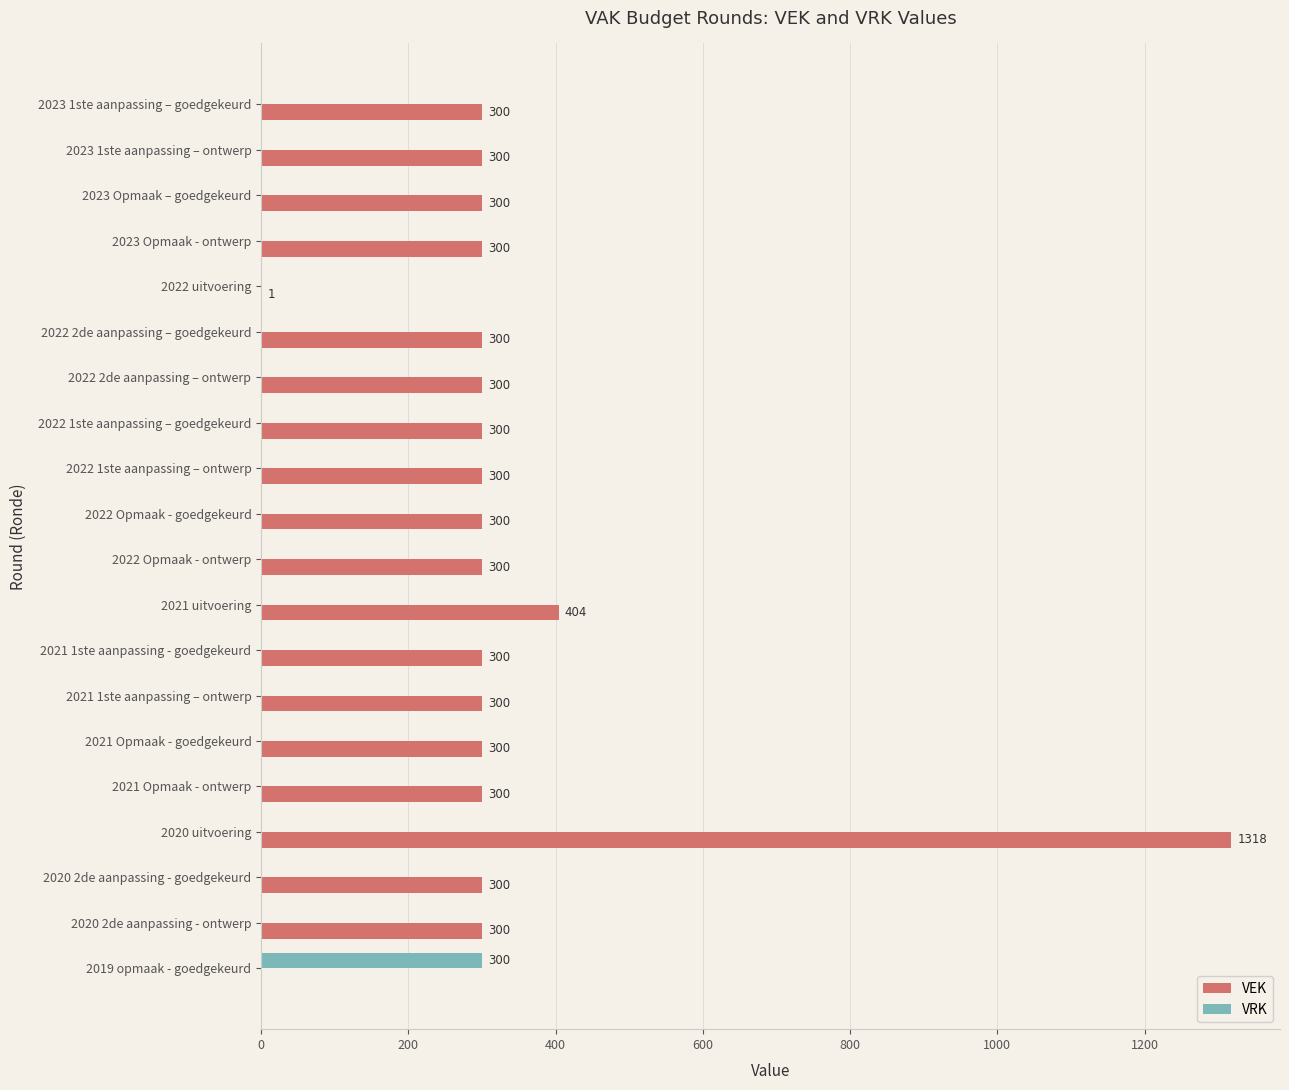

Which category has the highest value across all series?

2020 uitvoering